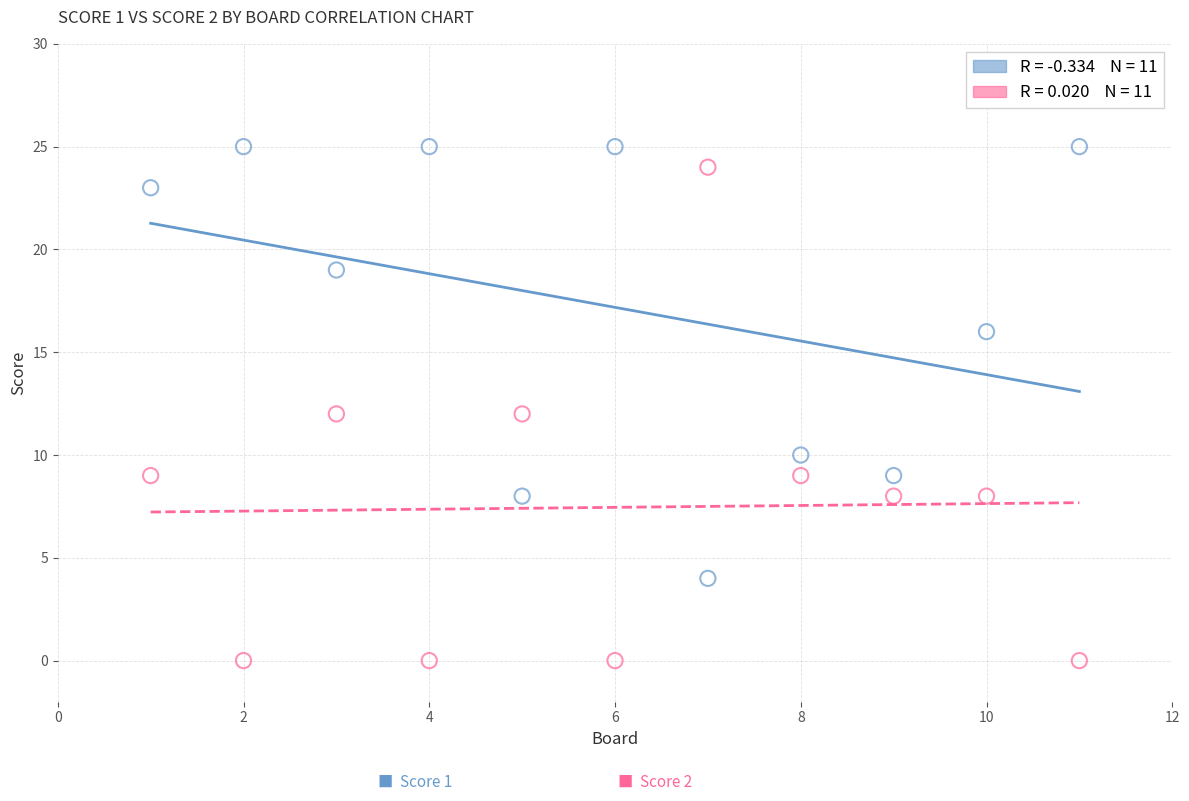

Across all data points, what is the range of X values (max minus min)?

10